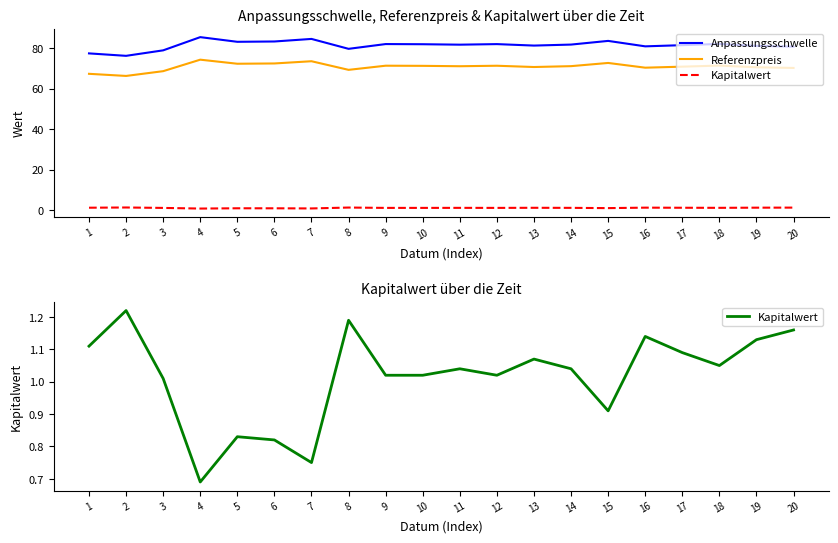

Between 3 and 20, which is larger?

20